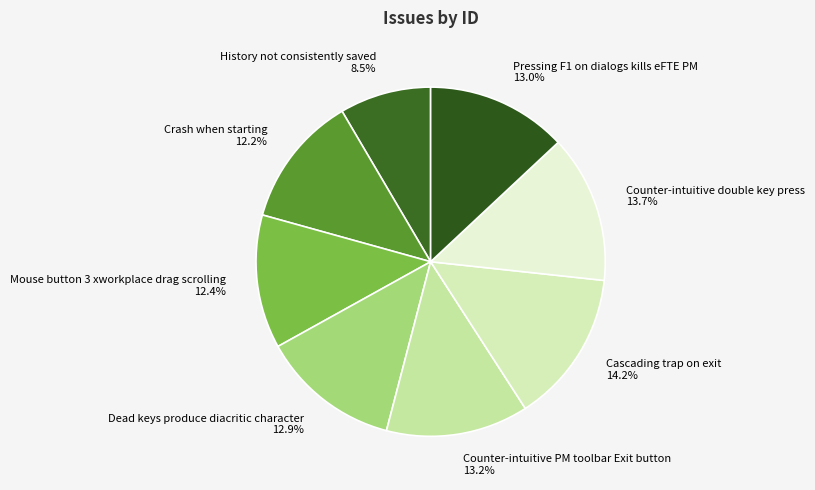

Which category has the smallest portion of the pie?

History not consistently saved